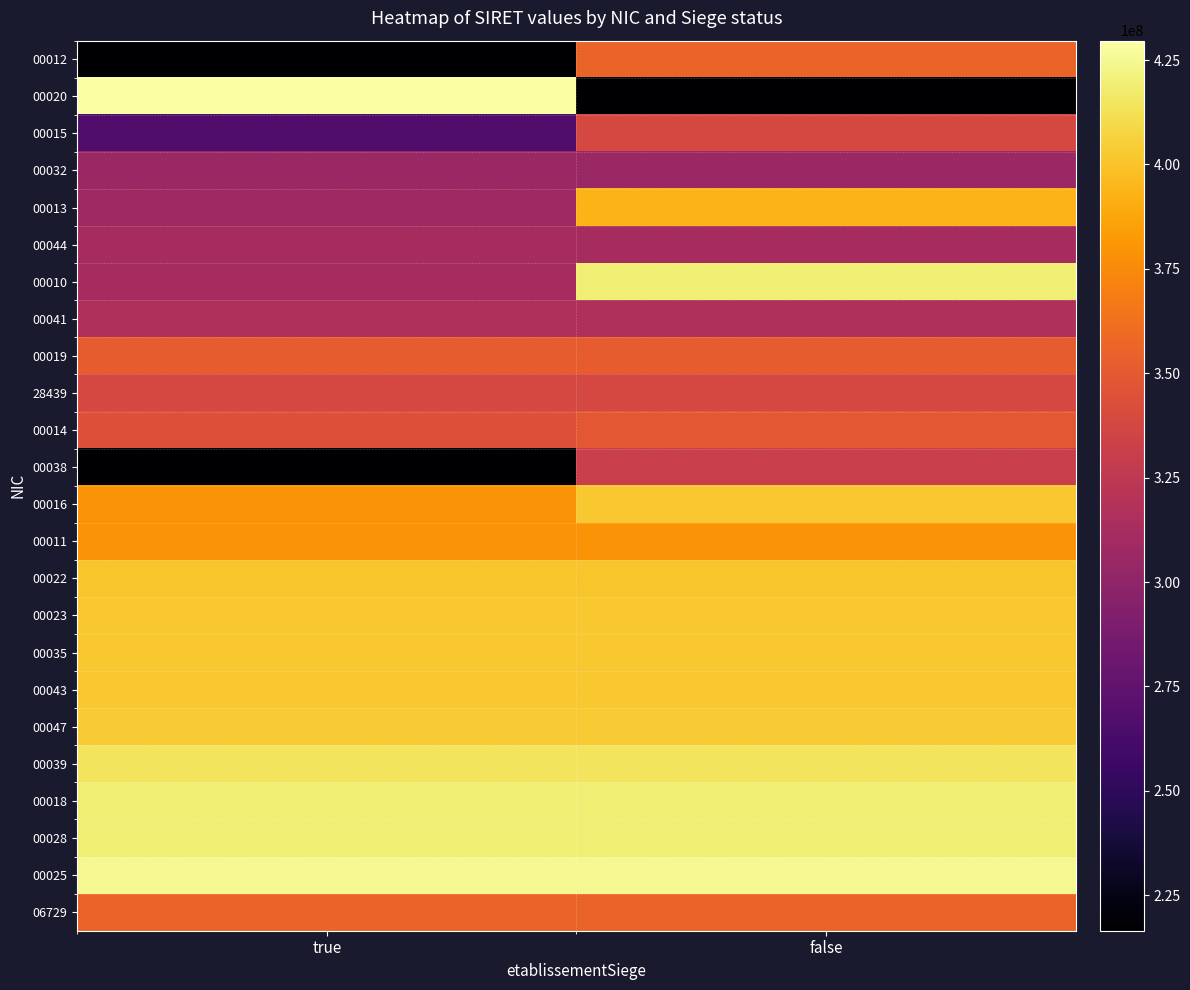

What is the greatest value displayed?

429654692